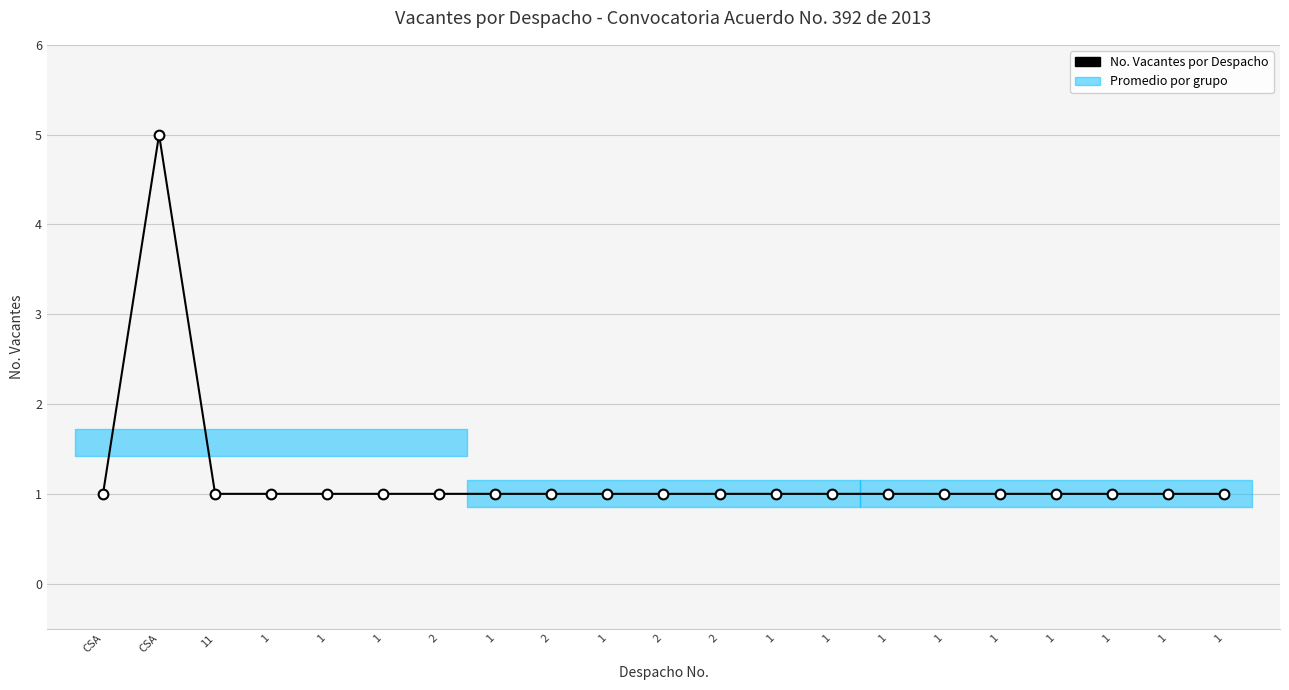

What is the maximum value shown in the chart?

5